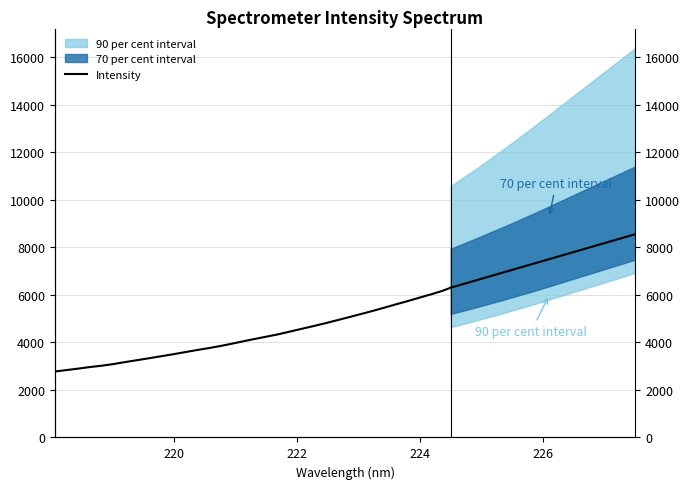

How many lines are shown in the chart?

1